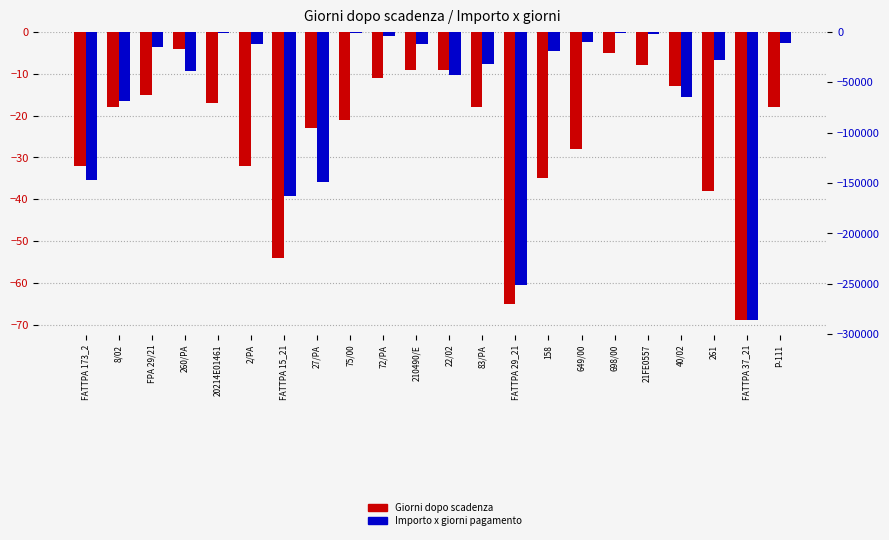

At which category does the chart reach its minimum across all series?

FATTPA 37_21